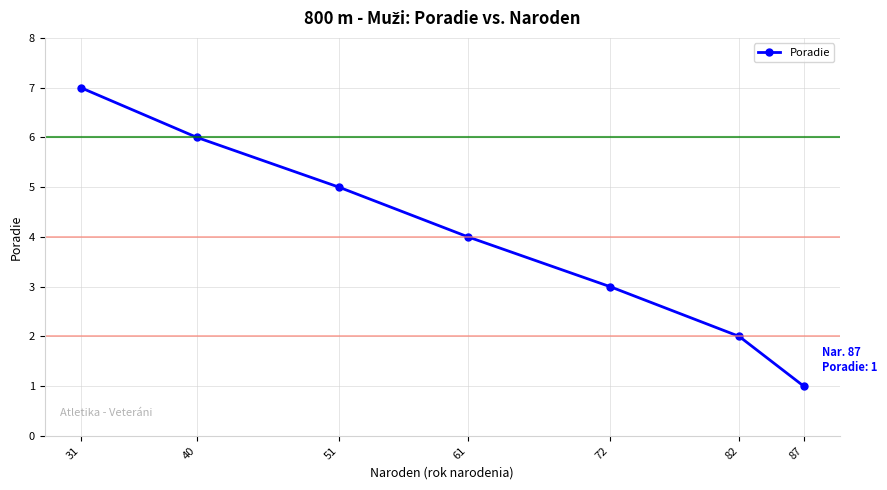

What is the difference between the values at 82 and 31?

5